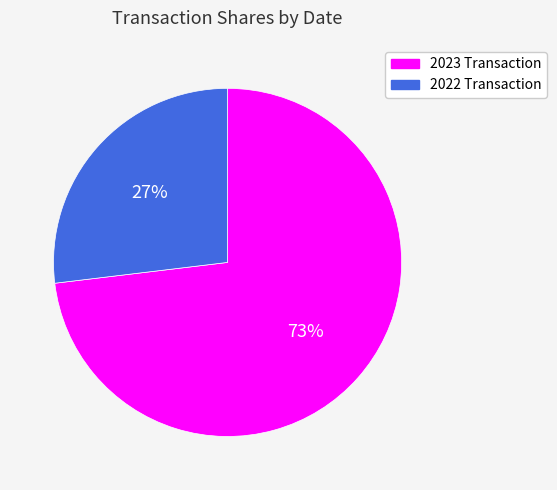

Is there any slice that represents more than half of the pie?

Yes